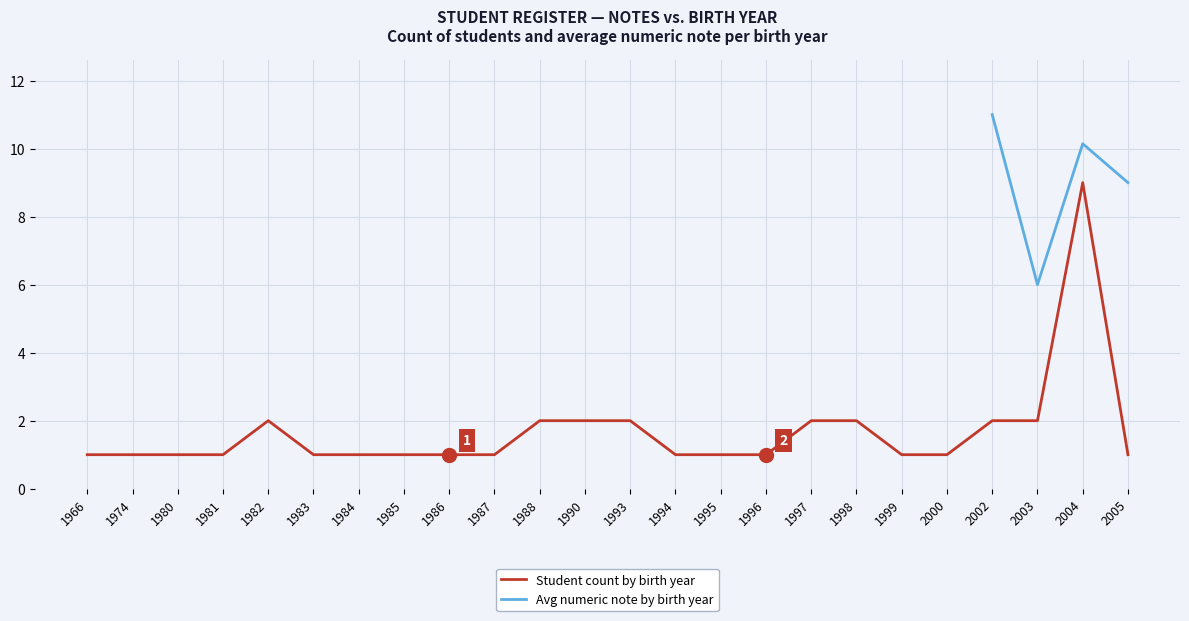

True or false: Student count by birth year has a value of 0.5 at 1987.

False